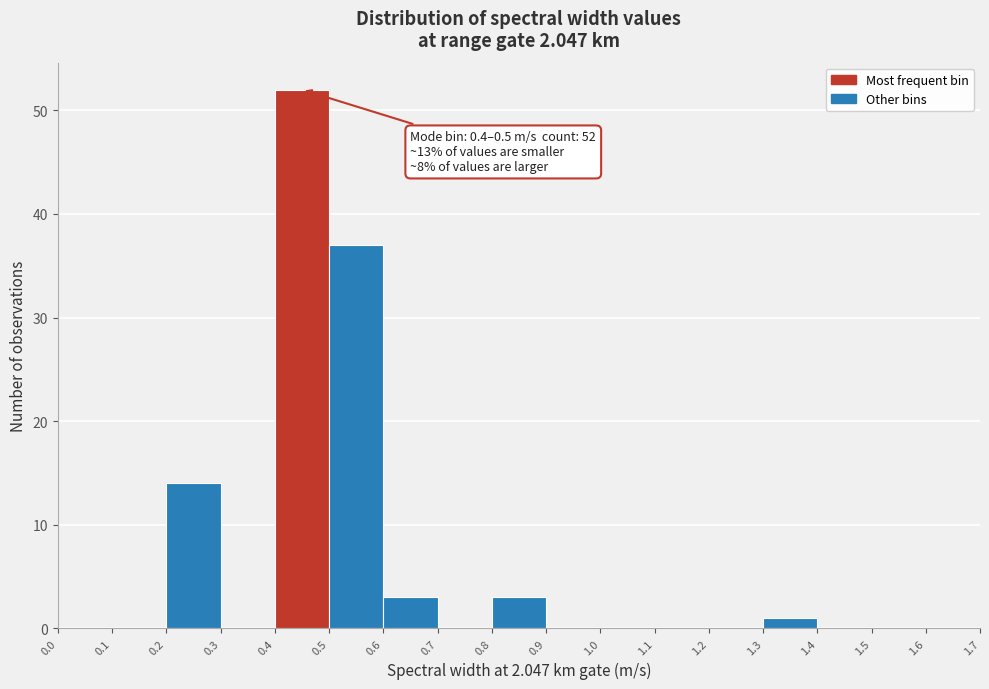

Which range on the x-axis has the tallest bar?

0.4 to 0.5